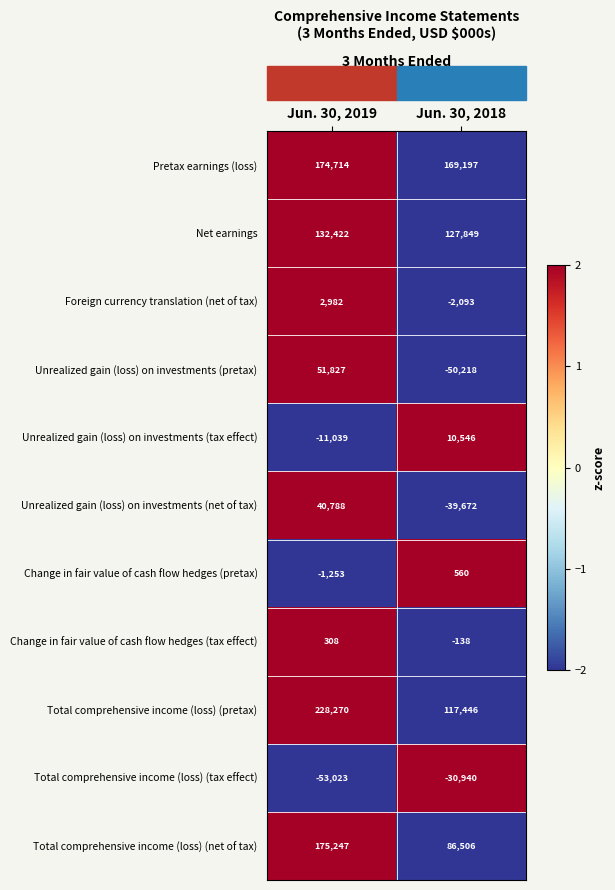

What is the spread (max minus min) of values at Jun. 30, 2019?

281293